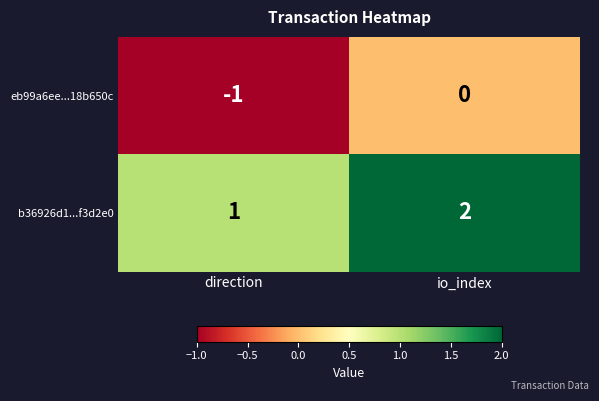

Where is eb99a6ee...18b650c nearest to the value 0?

io_index